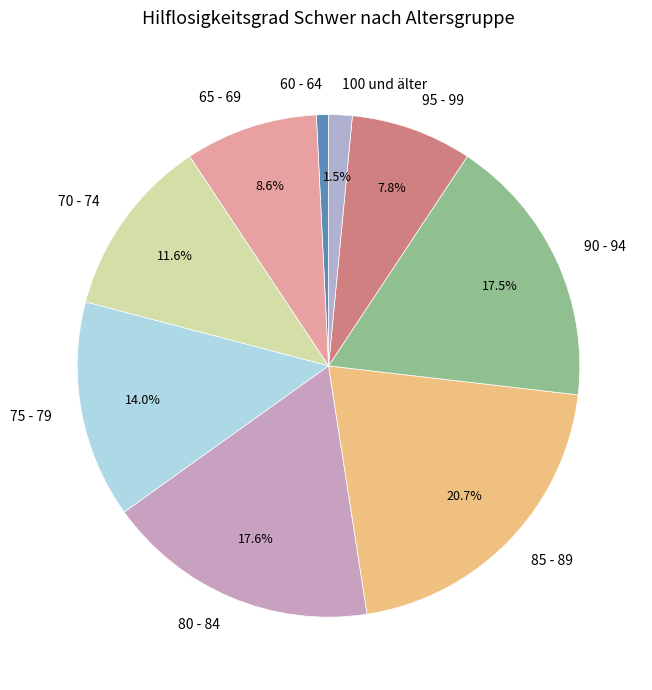

The 80 - 84 slice represents 12% of the pie. True or false?

False